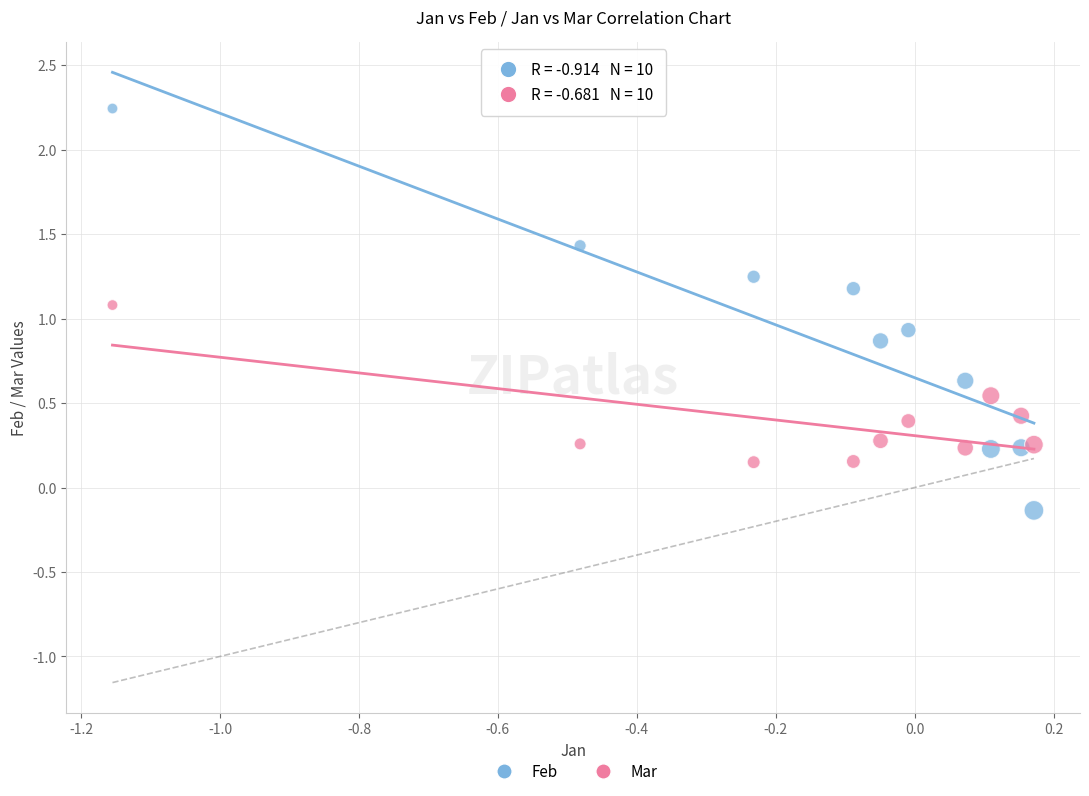

Which series reaches the minimum Y coordinate?

Feb